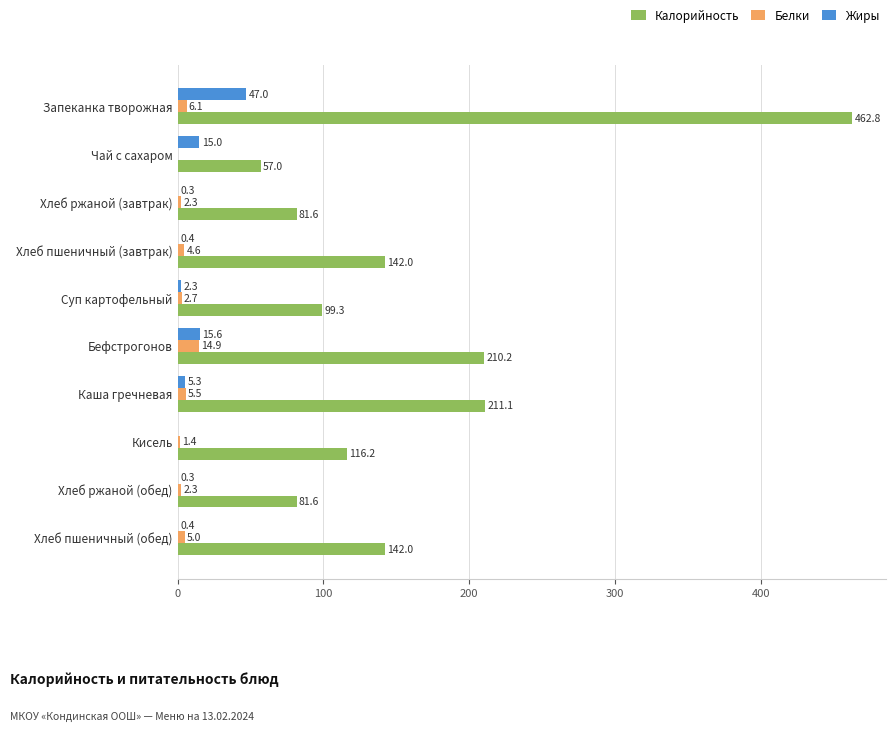

Which series changed the most between Запеканка творожная and Хлеб пшеничный (завтрак)?

Калорийность